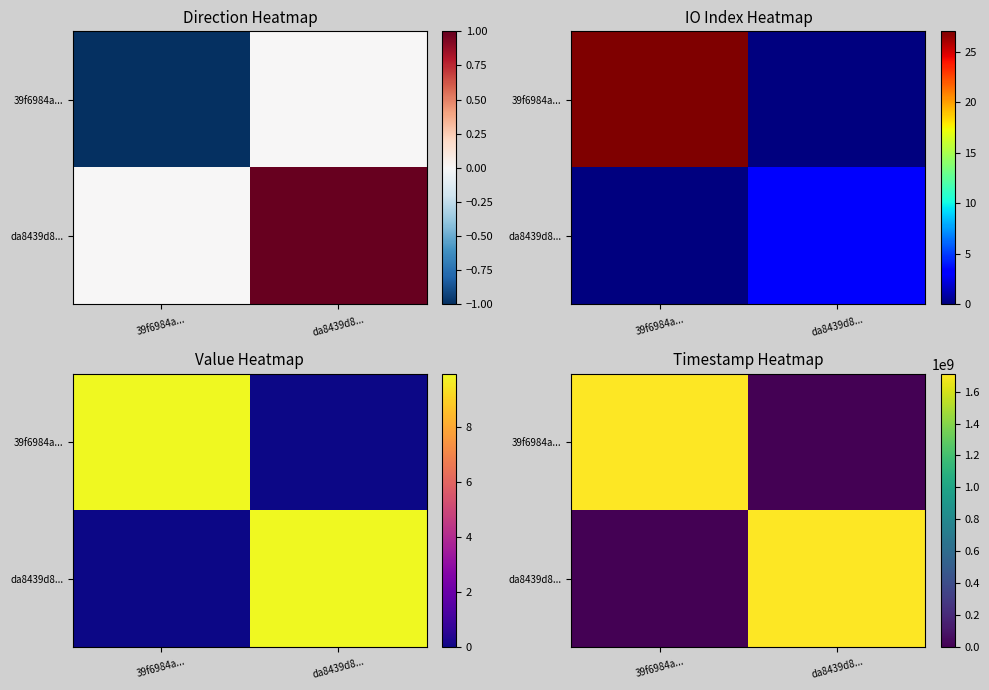

What is the difference between the da8439d8... values at da8439d8... and 39f6984a...?

1710720751